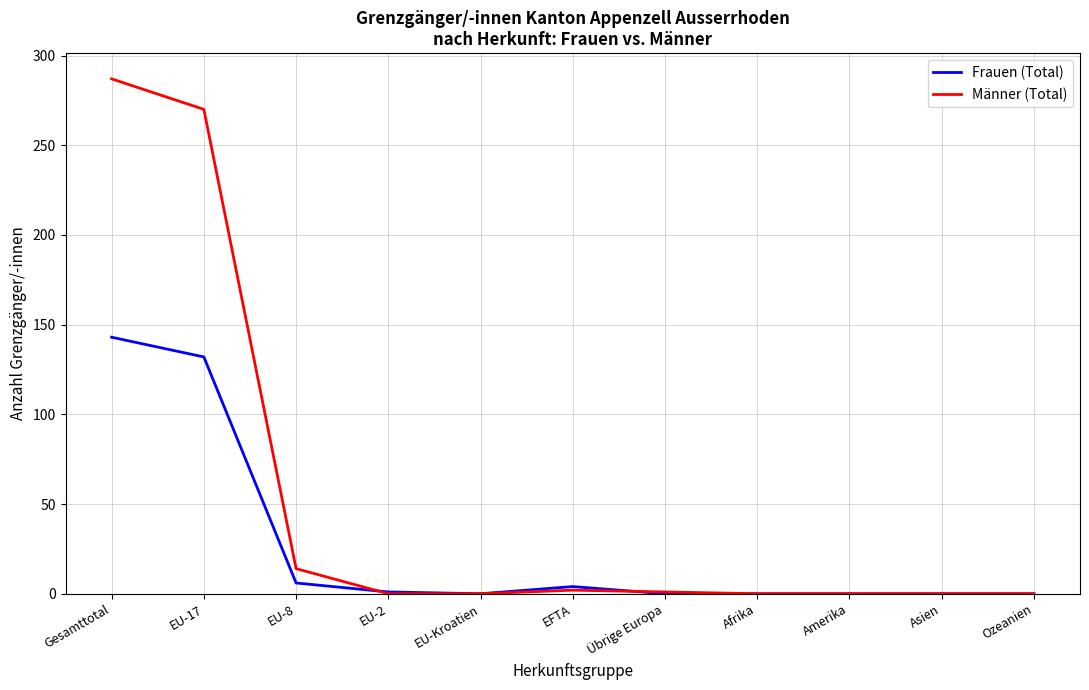

Is it true that Frauen (Total) equals 91 at Afrika?

False